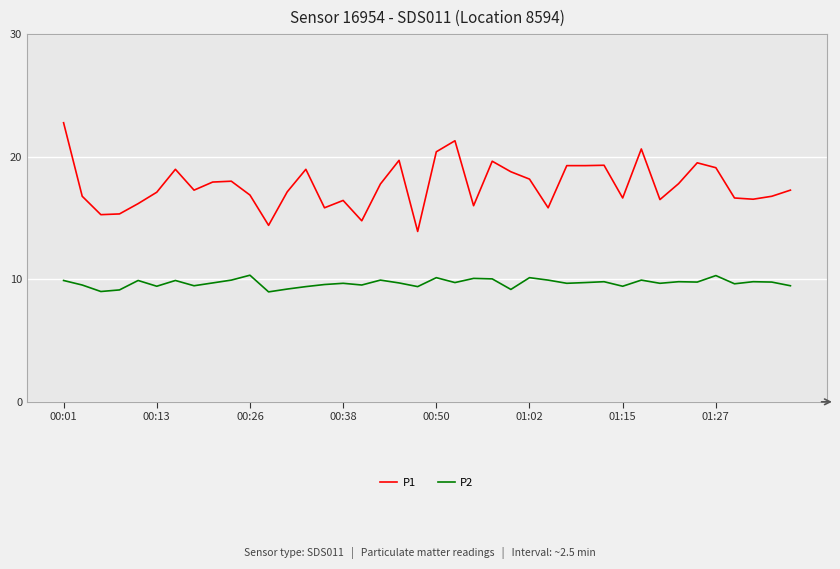

Which series has the largest range (max minus min)?

P1